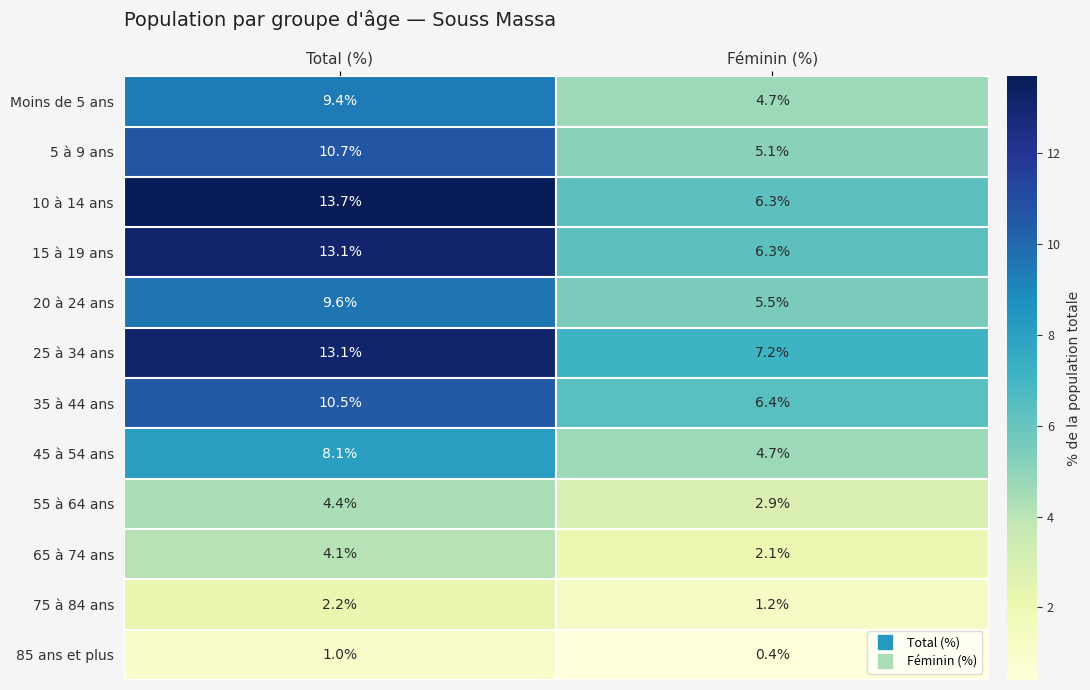

Is the value of 55 à 64 ans at Féminin (%) greater than the value of 45 à 54 ans at Total (%)?

No